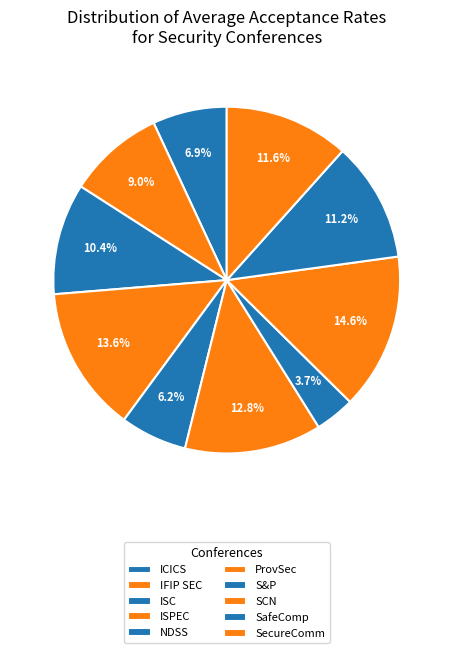

Does any single category account for the majority?

No